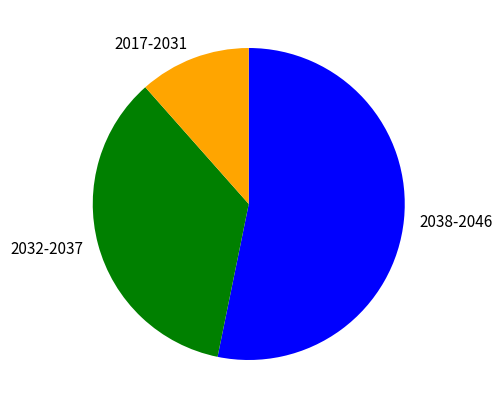

Is the sum of 2032-2037 and 2017-2031 greater than half?

No